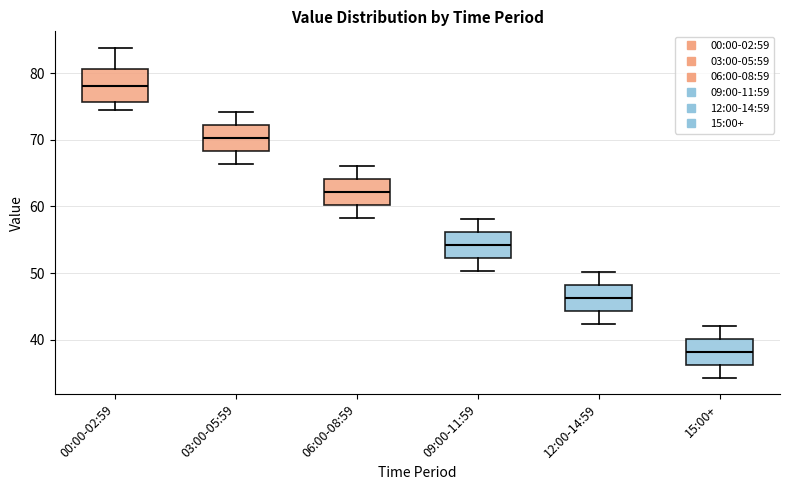

Comparing the boxes themselves (not the whiskers), which one is the tallest?

00:00-02:59